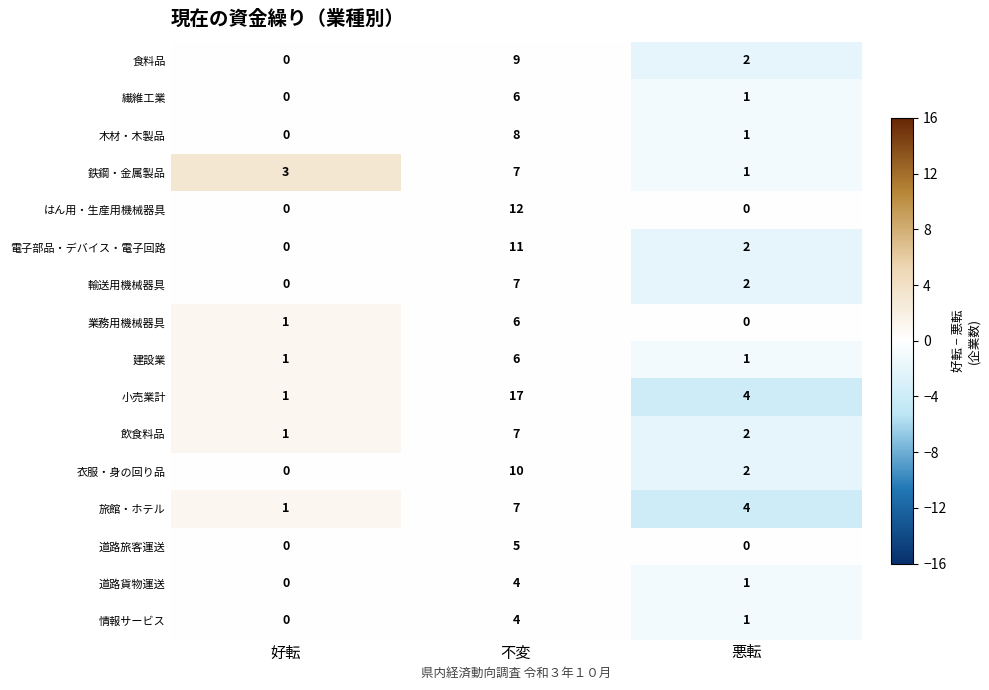

At which category is the sum across all series the highest?

不変